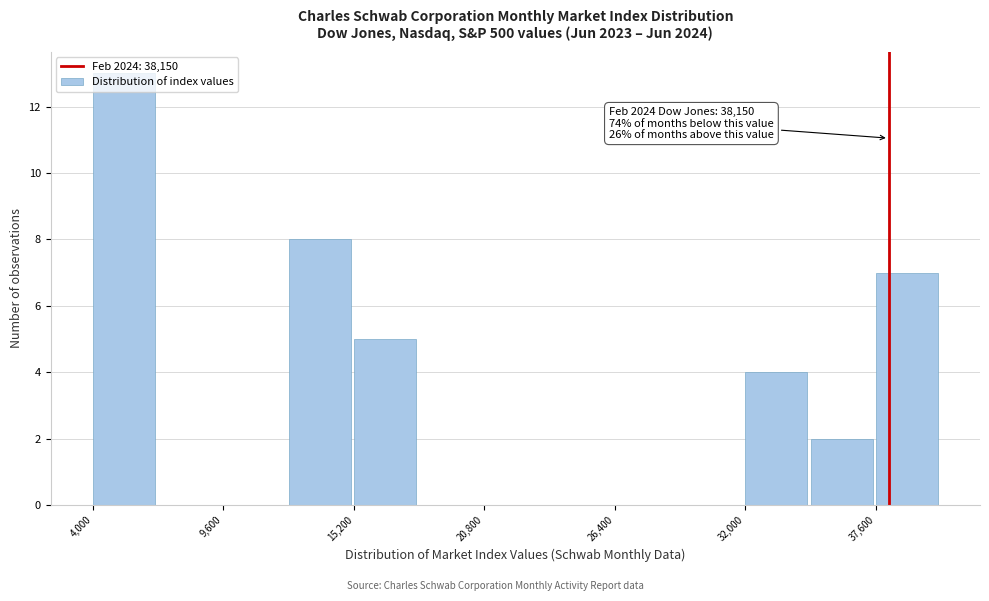

Around what value on the x-axis is the tallest bar? Give the approximate position of its centre, as read against the axis.

5000